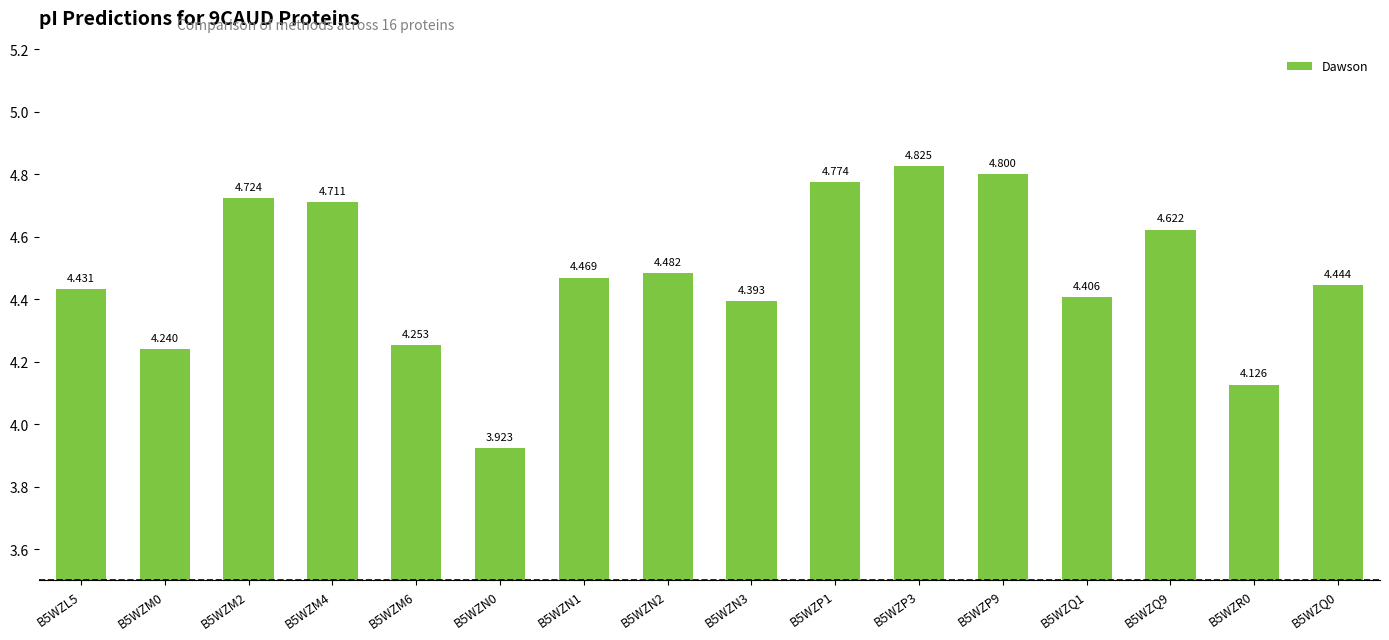

Reading right to left, list all the values displayed in this chart.

B5WZQ0=4.4	B5WZR0=4.1	B5WZQ9=4.6	B5WZQ1=4.4	B5WZP9=4.8	B5WZP3=4.8	B5WZP1=4.8	B5WZN3=4.4	B5WZN2=4.5	B5WZN1=4.5	B5WZN0=3.9	B5WZM6=4.3	B5WZM4=4.7	B5WZM2=4.7	B5WZM0=4.2	B5WZL5=4.4